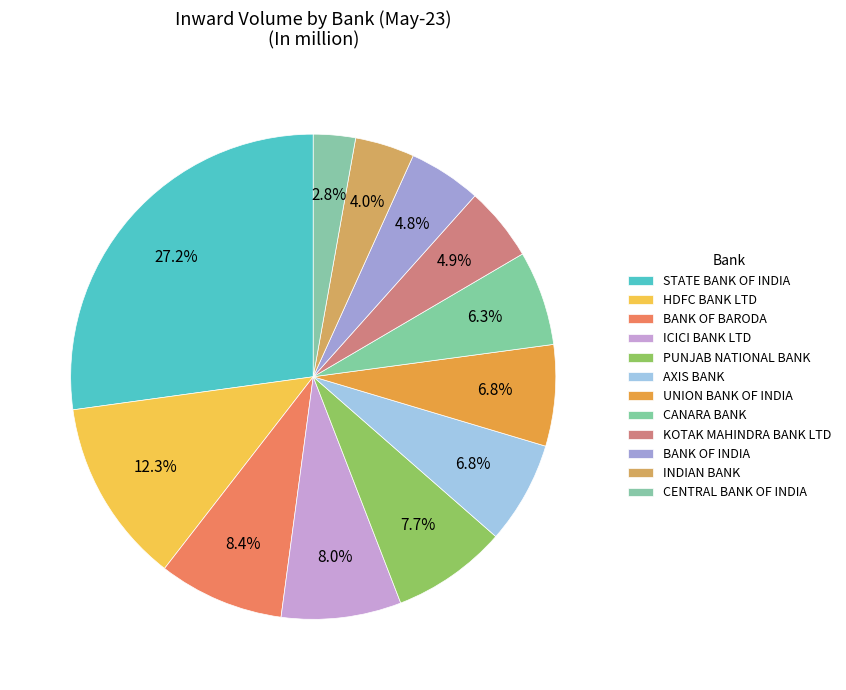

How many segments does this pie chart have?

12